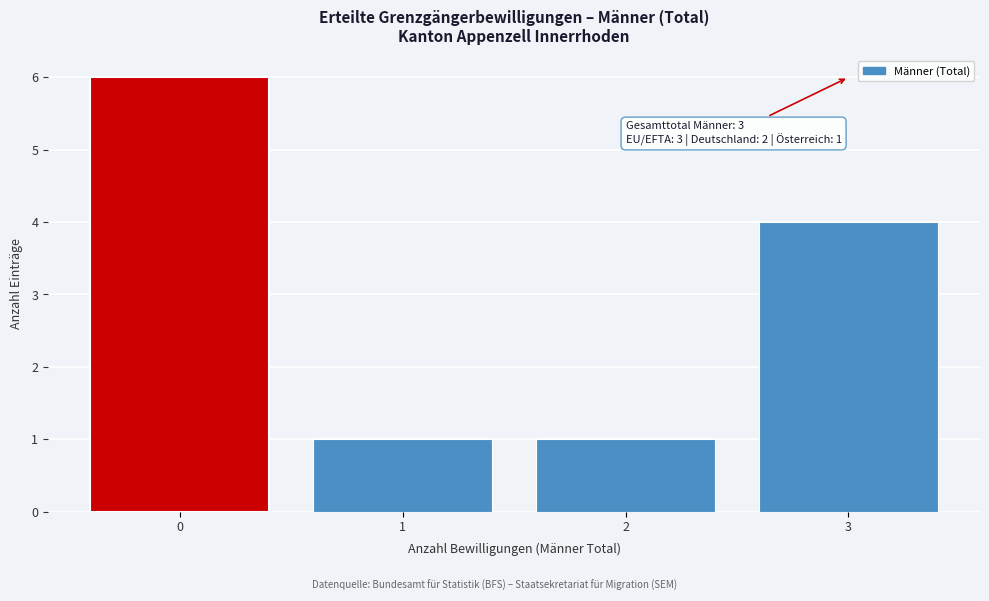

Reading left to right, extract all data points from this chart.

6	1	1	4